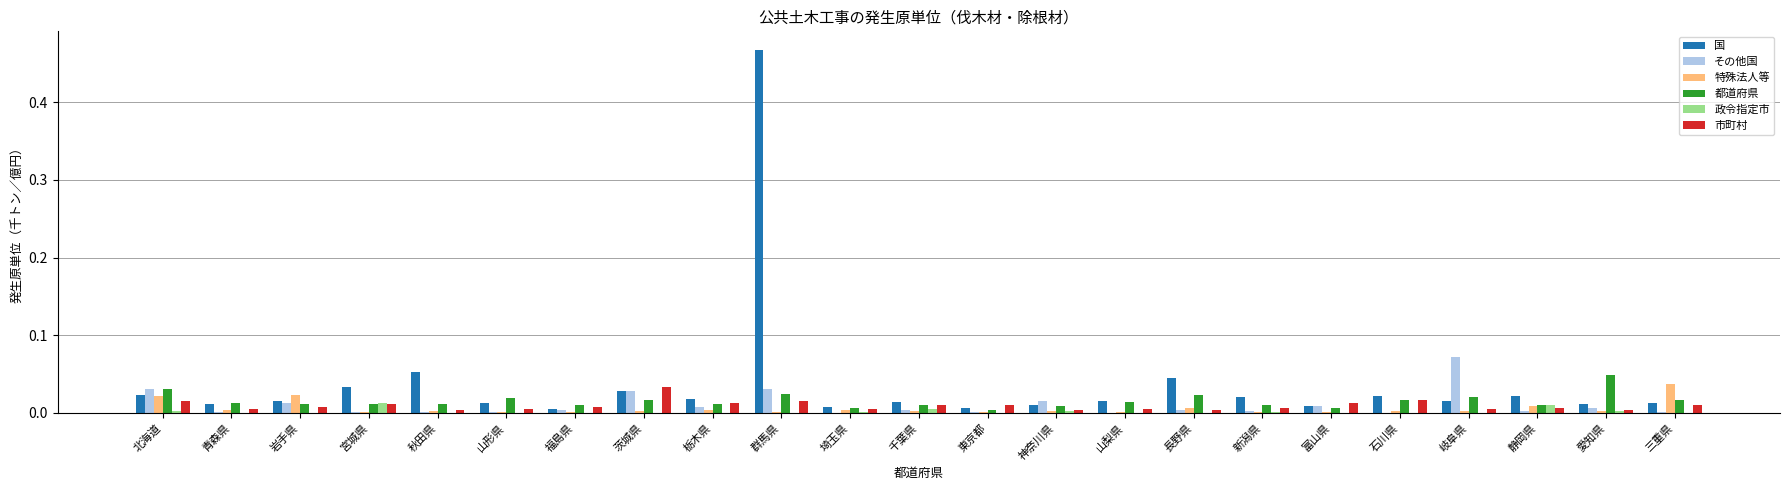

Which series has the largest total across all categories?

国